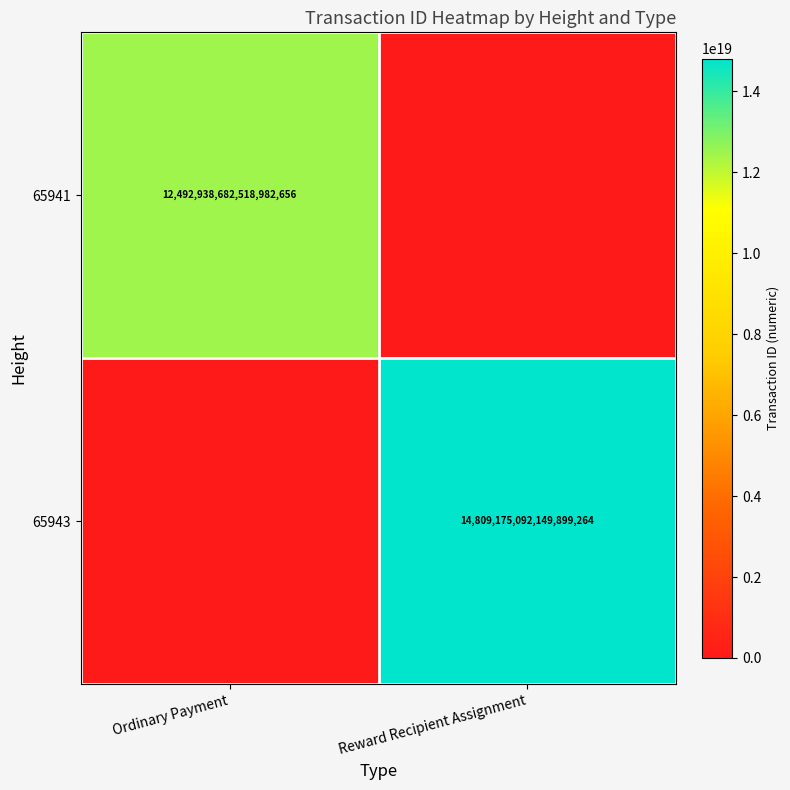

Is the value of 65943 at Reward Recipient Assignment greater than the value of 65941 at Ordinary Payment?

Yes